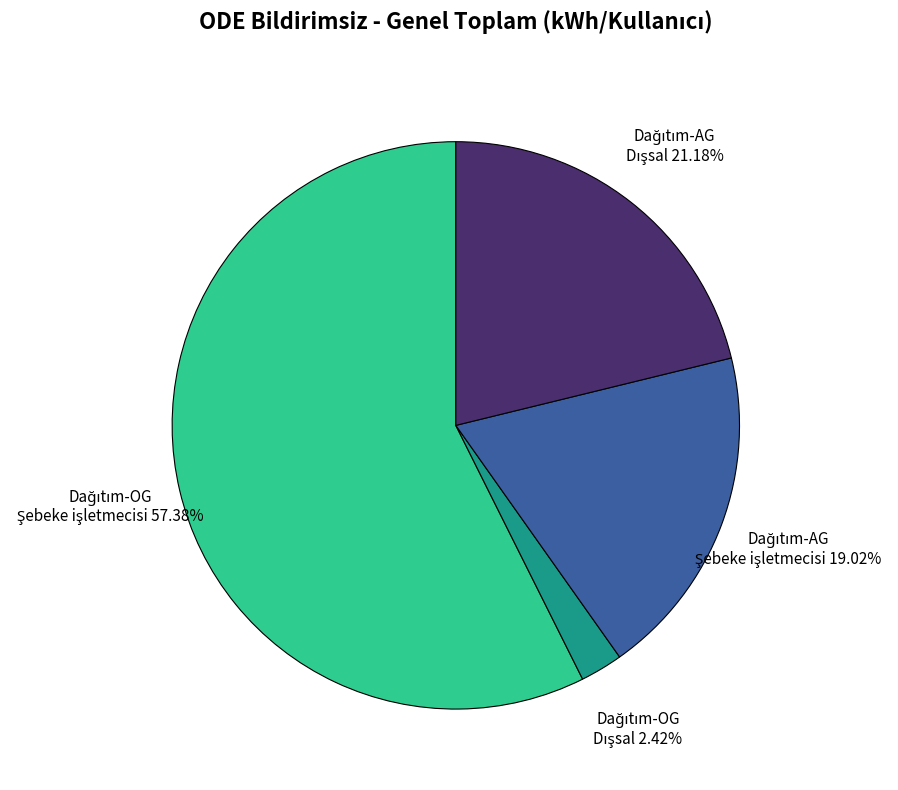

Is there any slice that represents more than half of the pie?

Yes